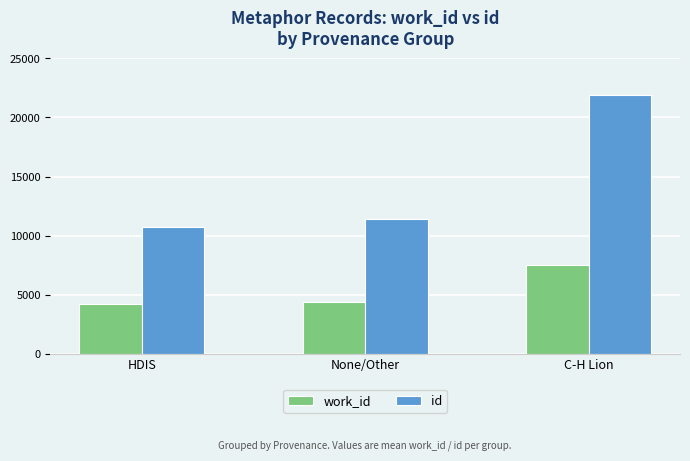

Is it true that work_id equals 1405 at None/Other?

False